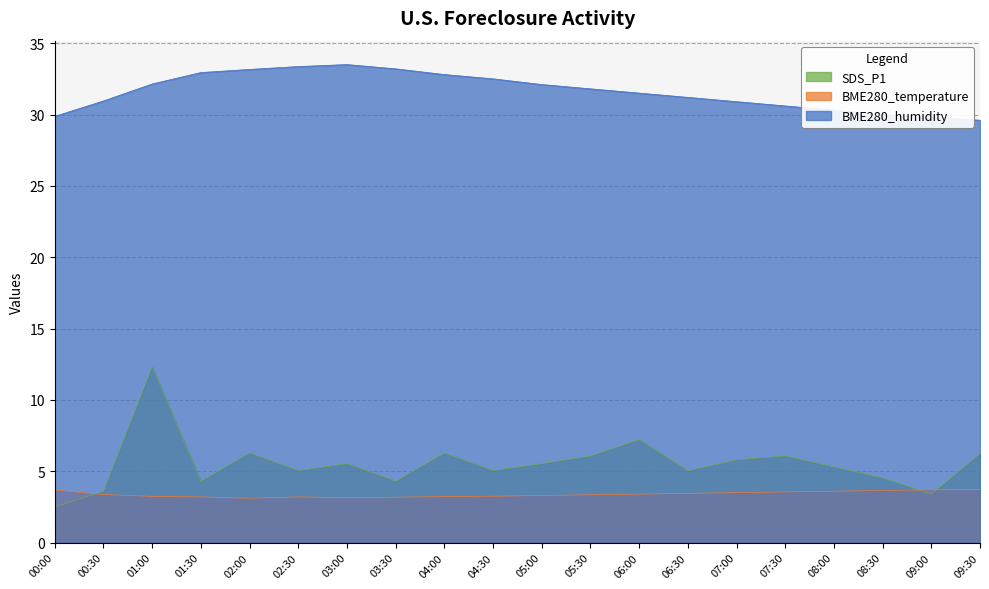

Which series changed the most between 05:30 and 06:00?

SDS_P1